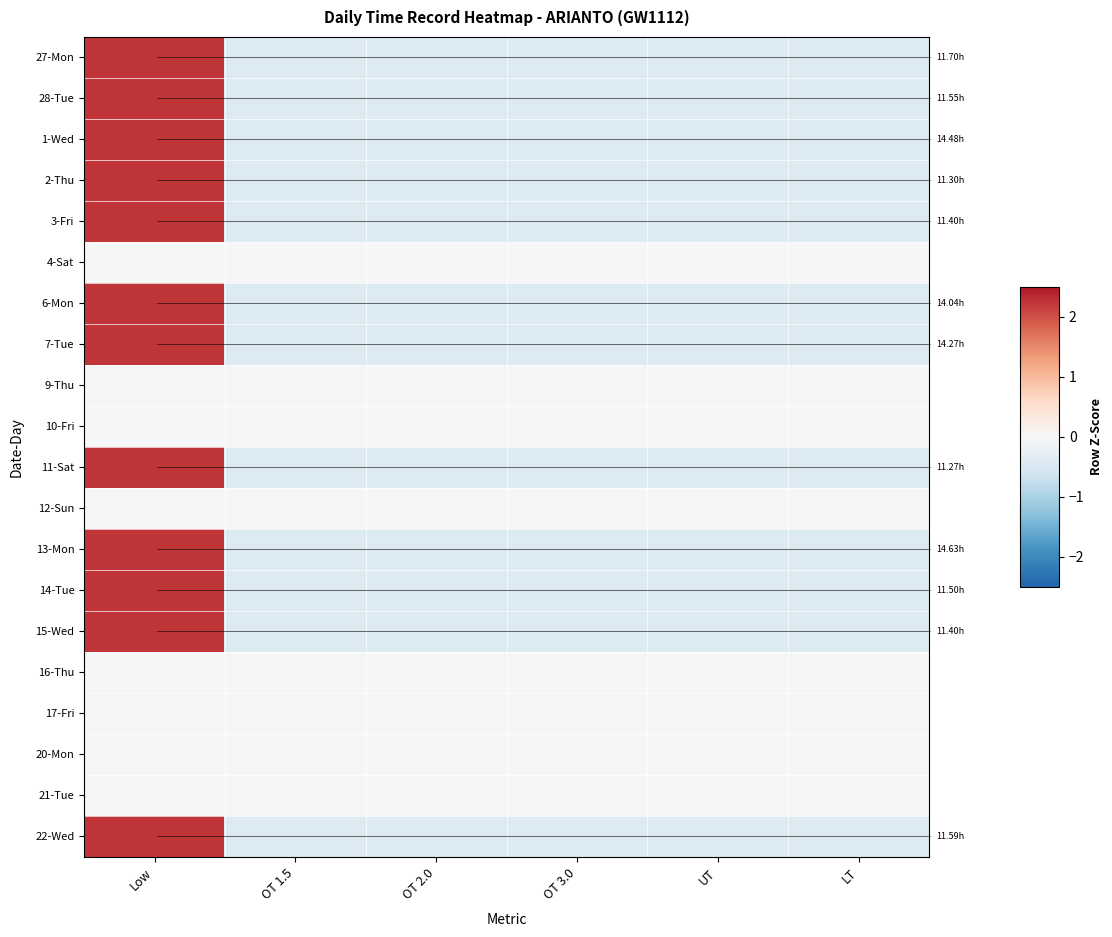

Which series has the largest range (max minus min)?

6-Mon